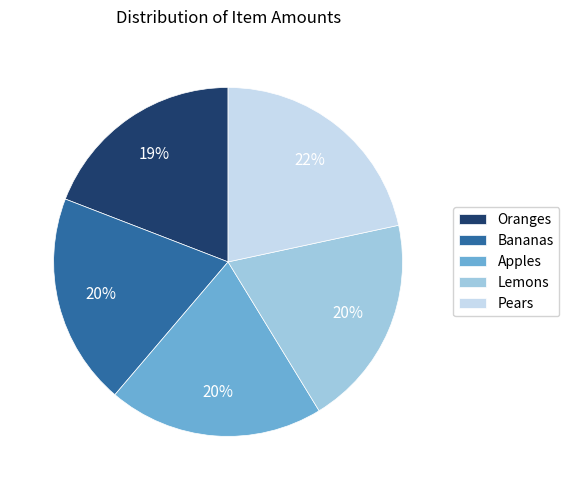

What is the largest slice in the pie chart?

Pears